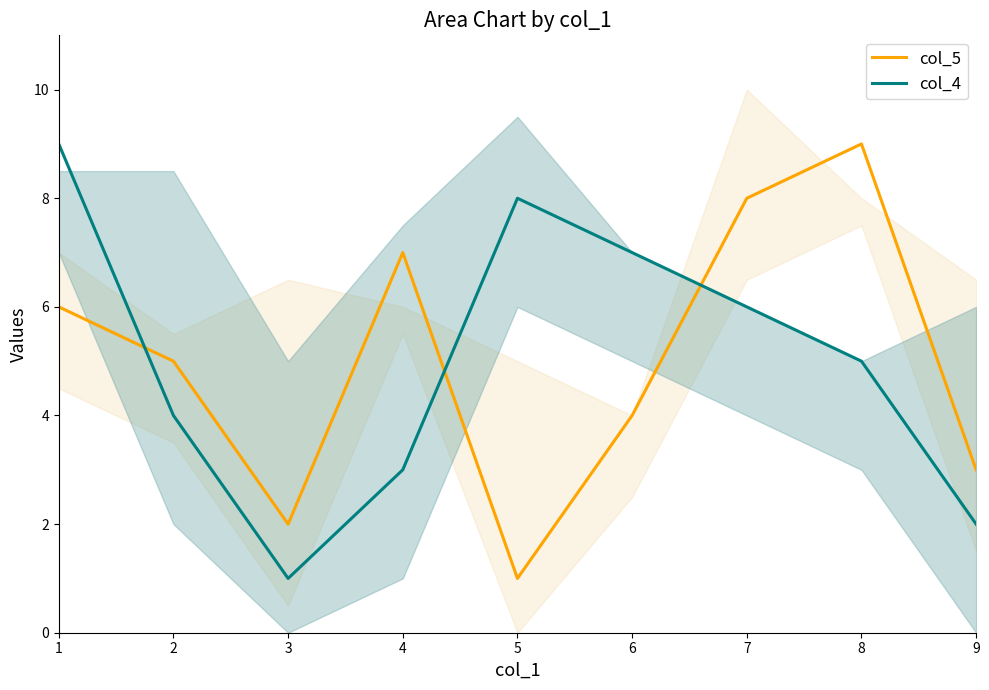

How many intersections are there between col_4 and col_5?

3